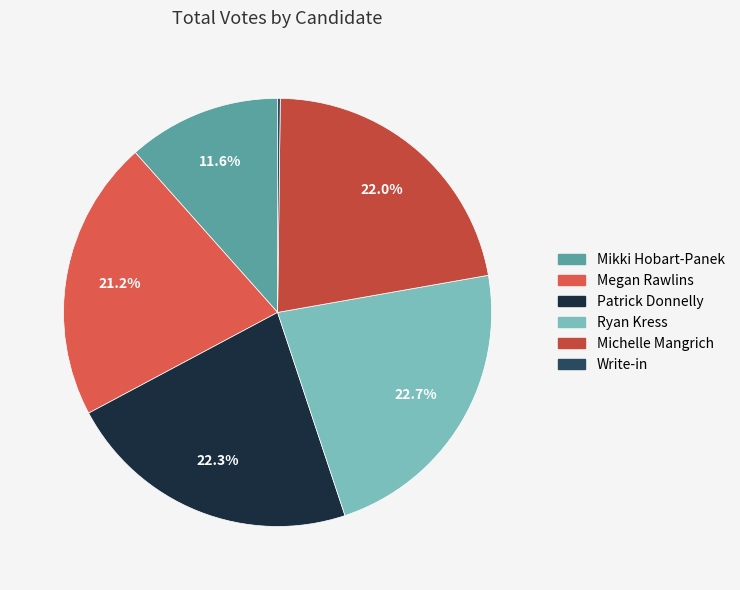

Combined, do Patrick Donnelly and Ryan Kress account for over 50%?

No